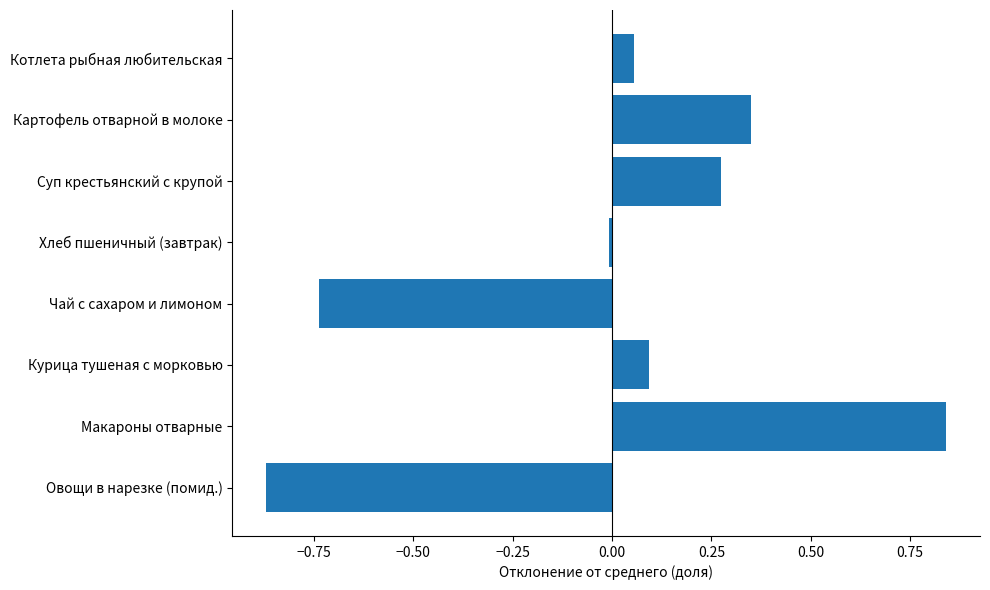

The value at Хлеб пшеничный (завтрак) is -0.0. True or false?

True